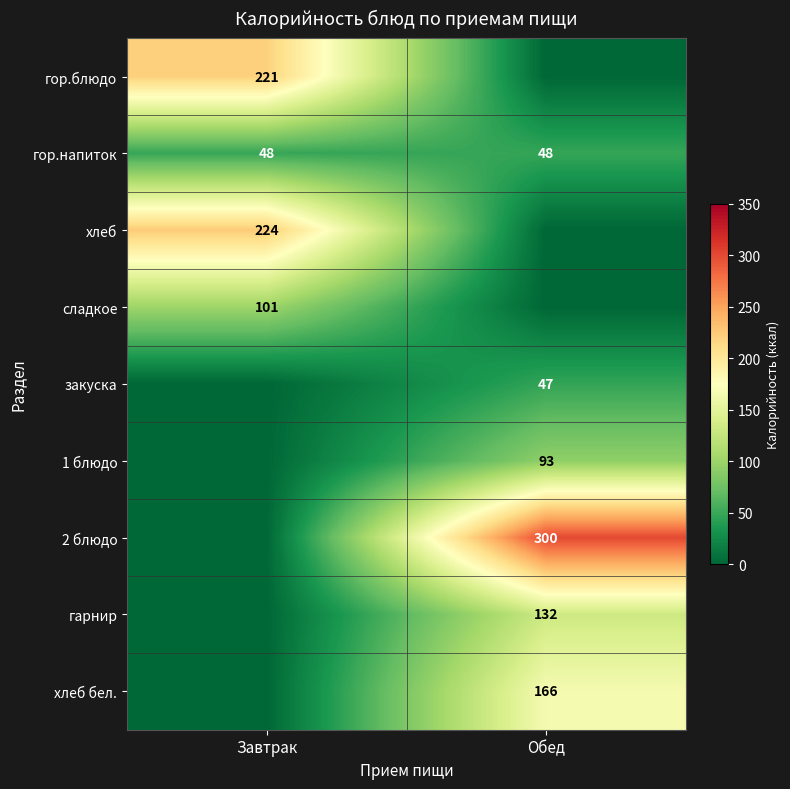

Which has a higher value, Обед or Завтрак?

Завтрак